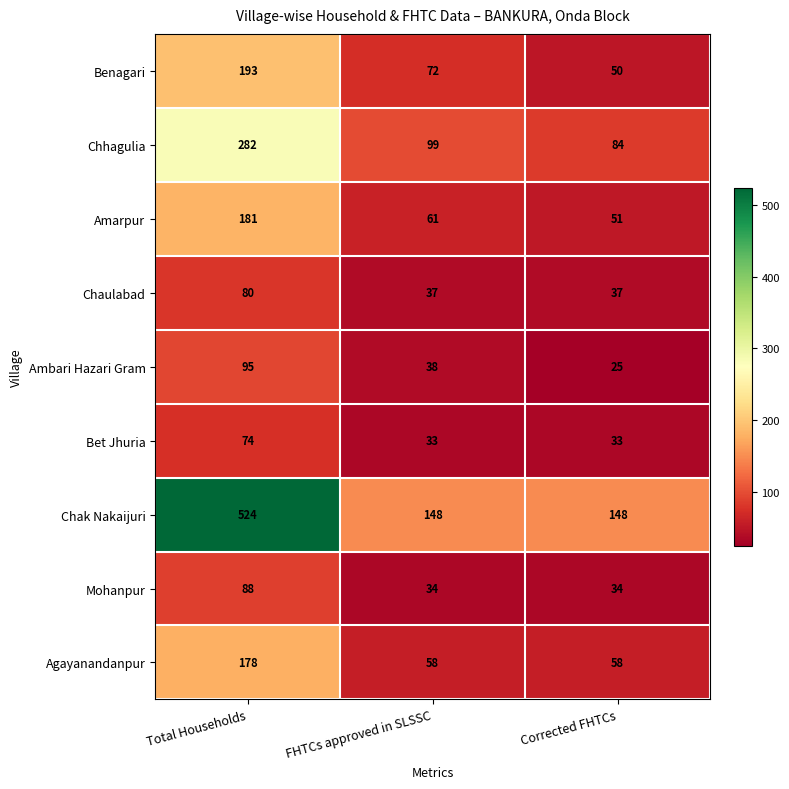

Count the number of categories in the chart.

3